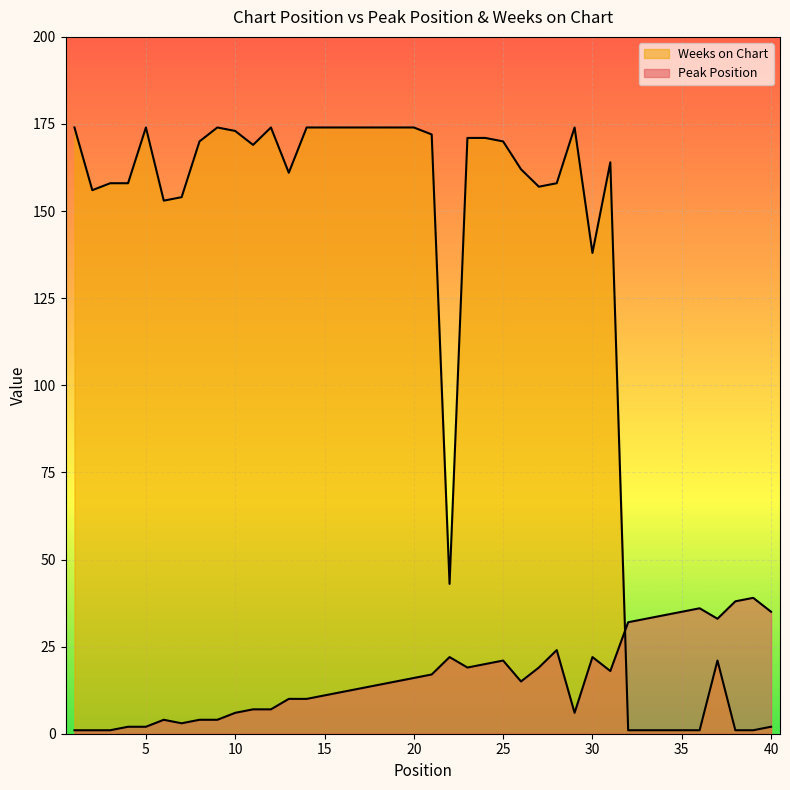

Rank the categories by Peak Position value from lowest to highest.

1, 2, 3, 4, 5, 7, 6, 8, 9, 10, 29, 11, 12, 13, 14, 15, 16, 17, 18, 19, 26, 20, 21, 31, 23, 27, 24, 25, 22, 30, 28, 32, 33, 37, 34, 35, 40, 36, 38, 39